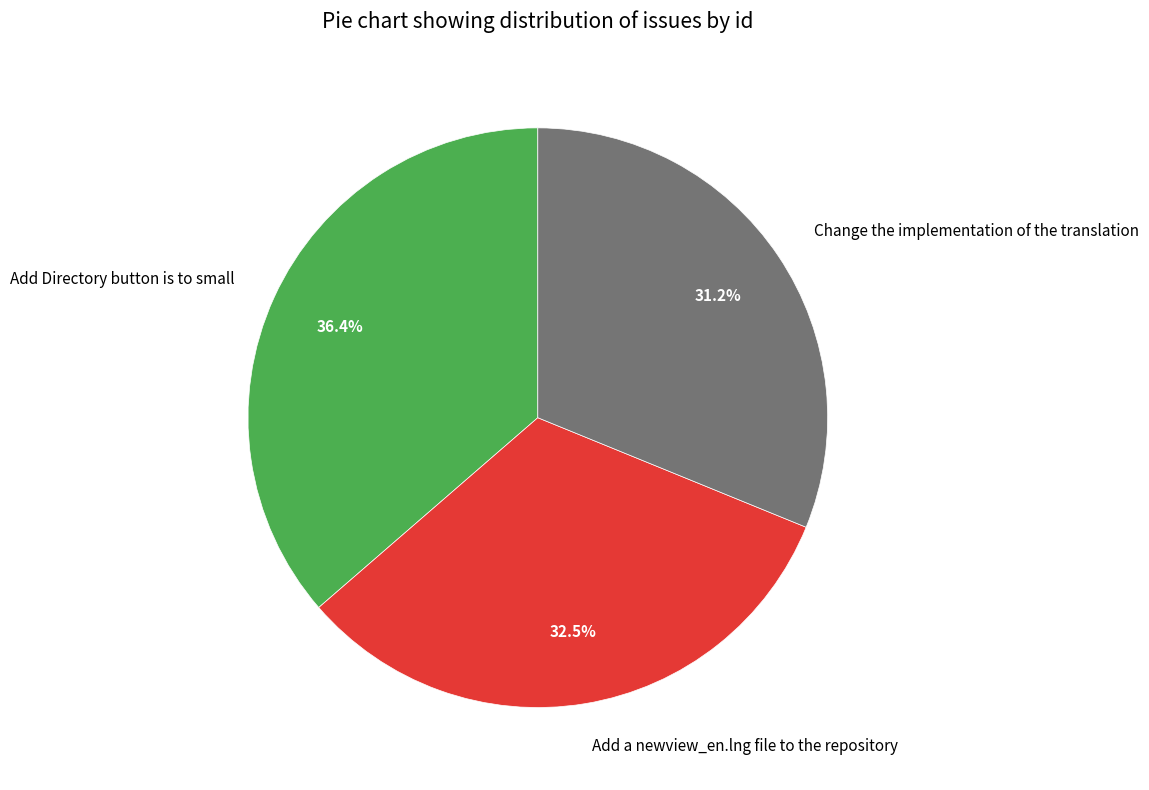

What is the largest slice in the pie chart?

Add Directory button is to small